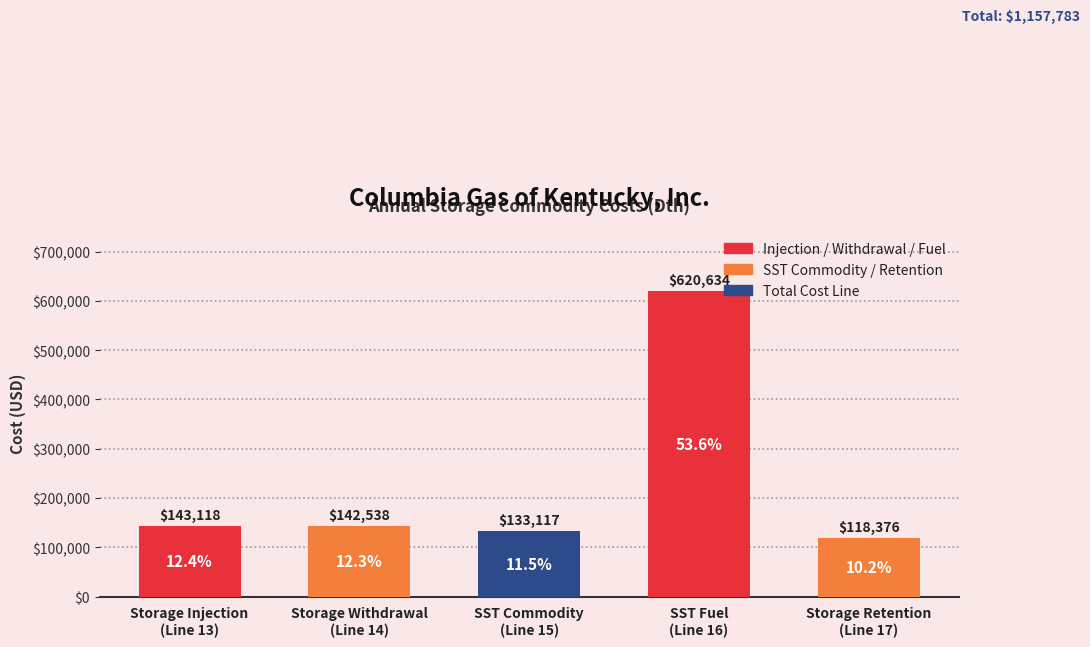

What is the label of the 4th bar from the right?

Storage Withdrawal
(Line 14)